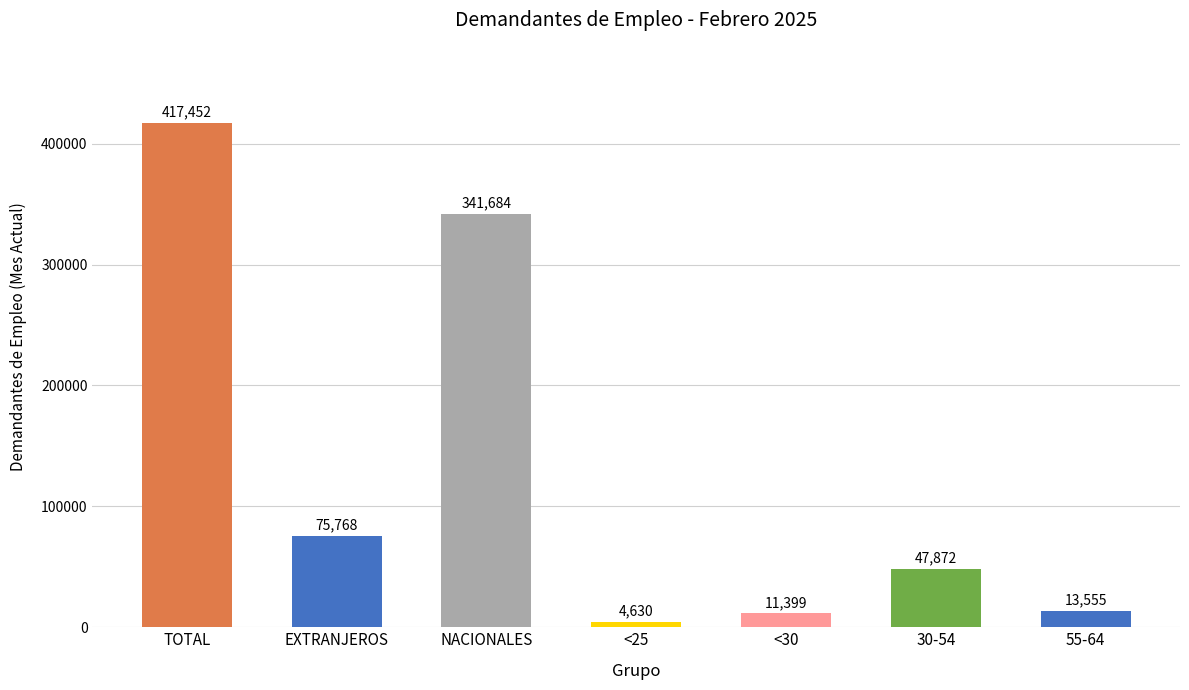

Count the number of categories in the chart.

7